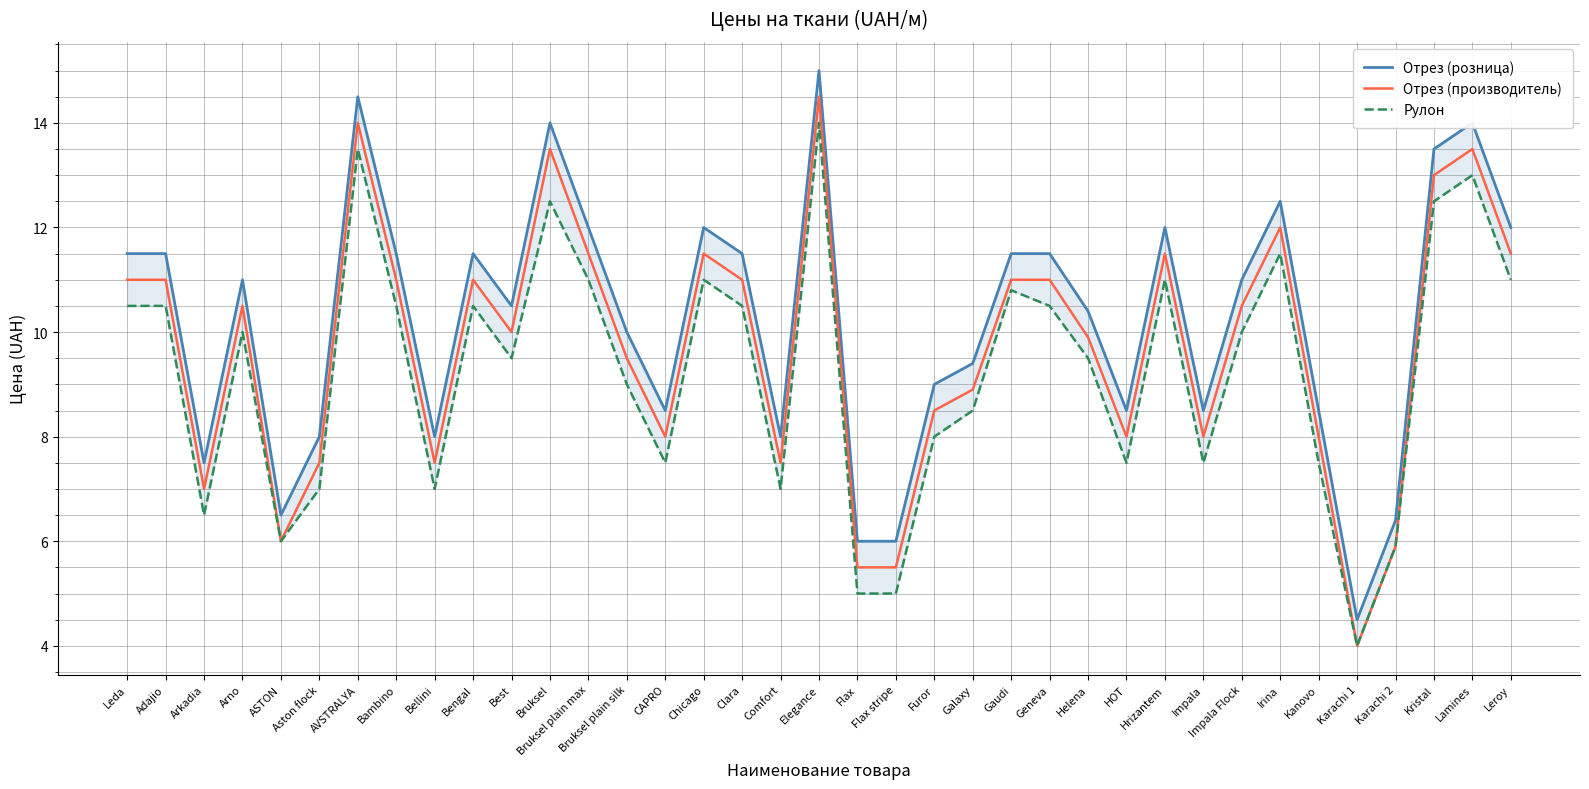

At which label does Отрез (производитель) first exceed 10?

Leda